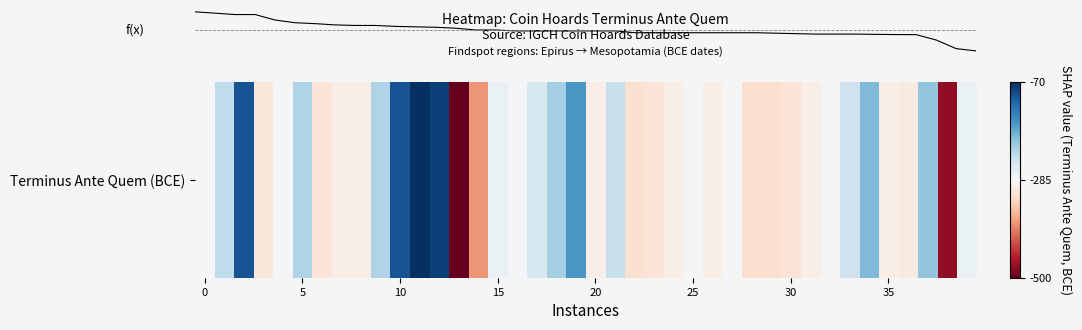

What is the sum of all values?

-10708